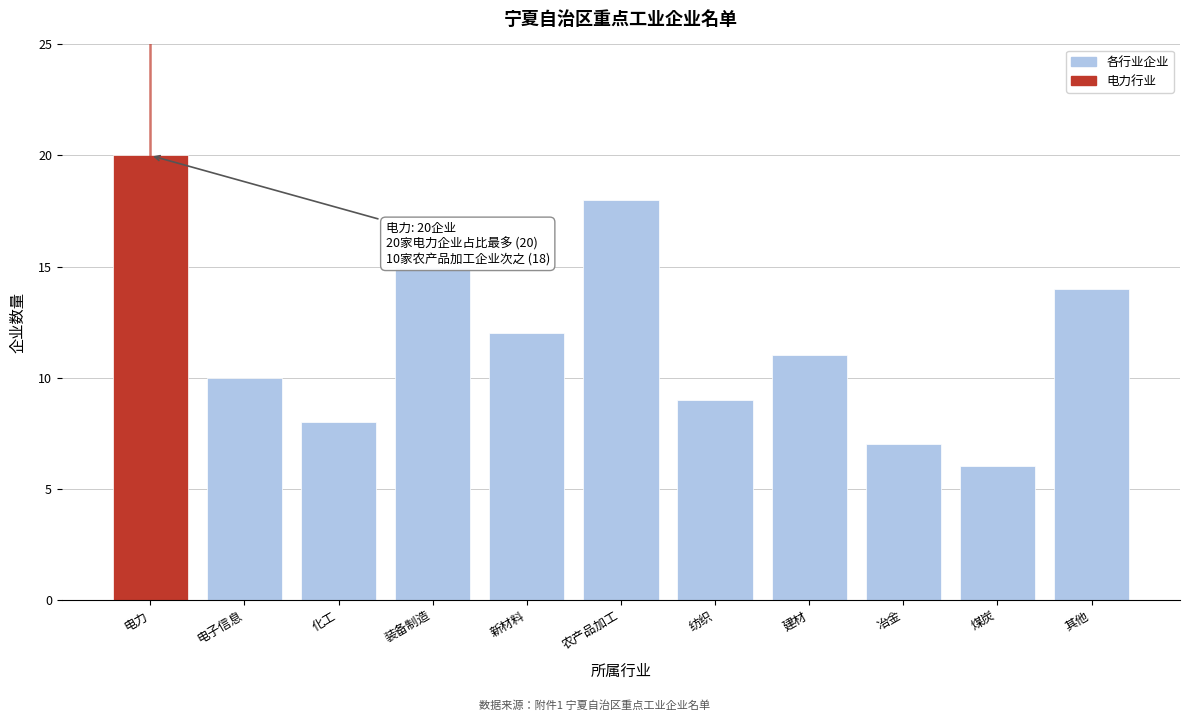

Reading left to right, transcribe all the data shown in this chart.

电力=20	电子信息=10	化工=8	装备制造=15	新材料=12	农产品加工=18	纺织=9	建材=11	冶金=7	煤炭=6	其他=14